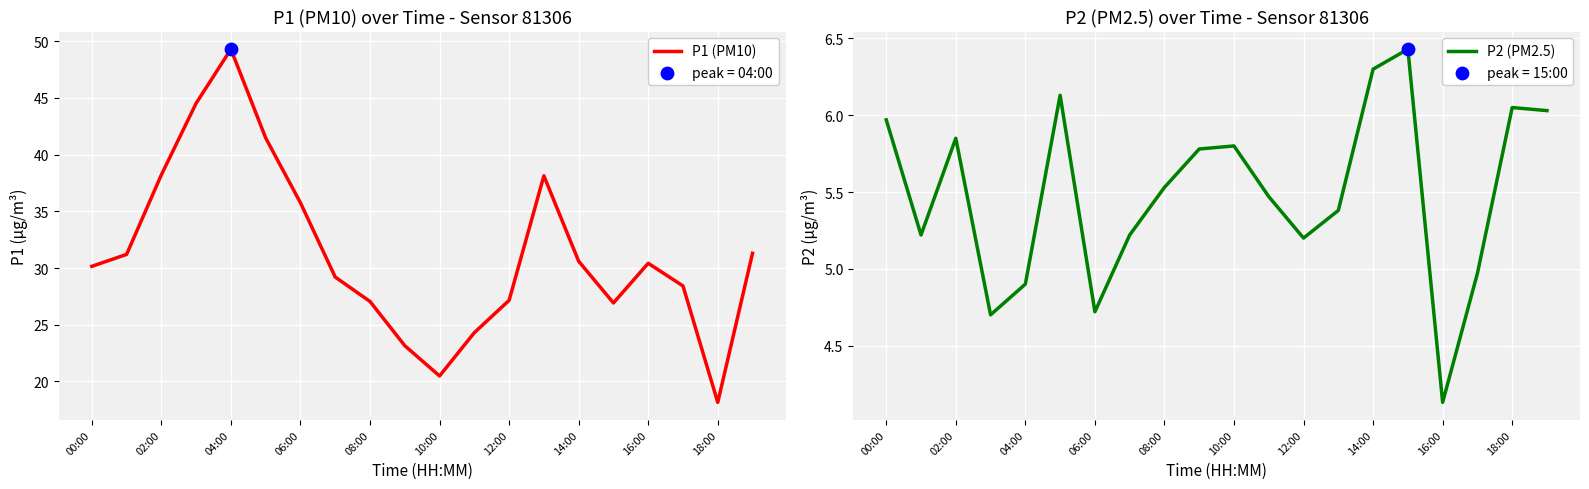

Which series has the largest Y range (max minus min)?

P1 (PM10)